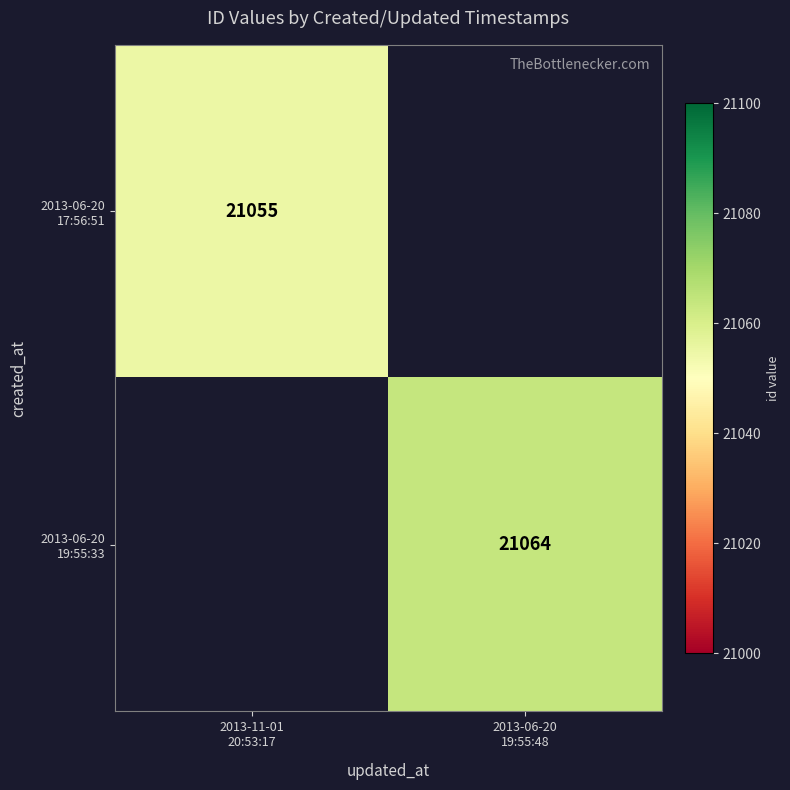

Which series has the largest range (max minus min)?

2013-06-20 17:56:51